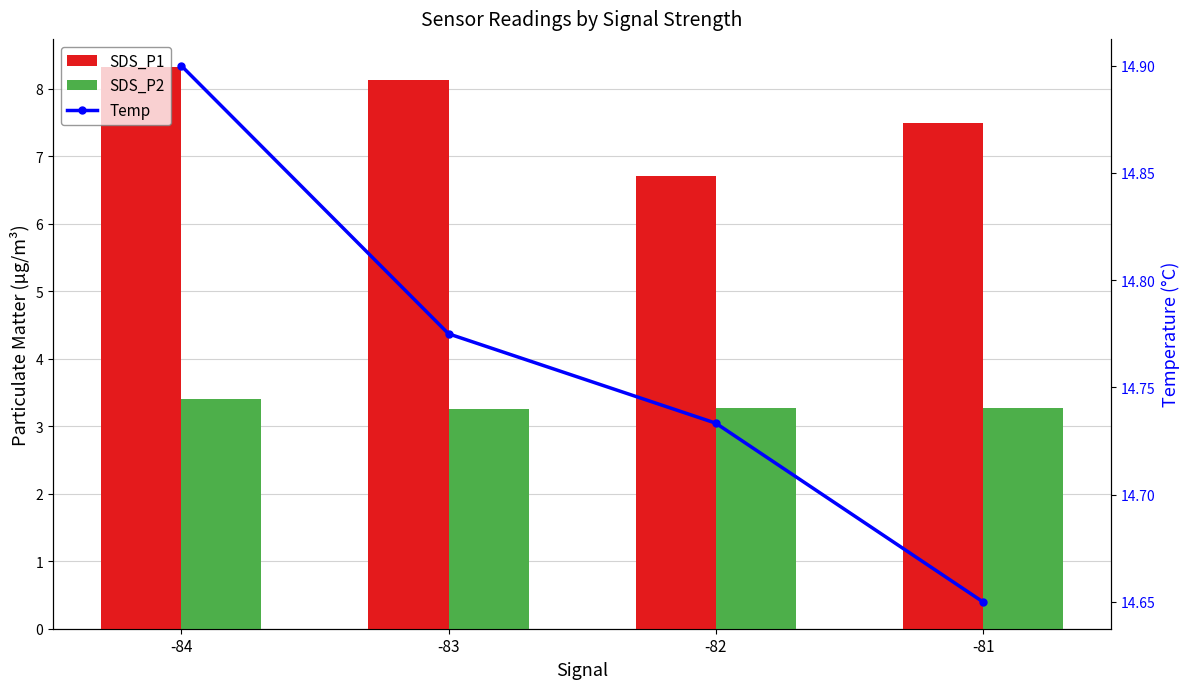

What is the difference between the maximum and minimum values in the SDS_P2 series?

0.1